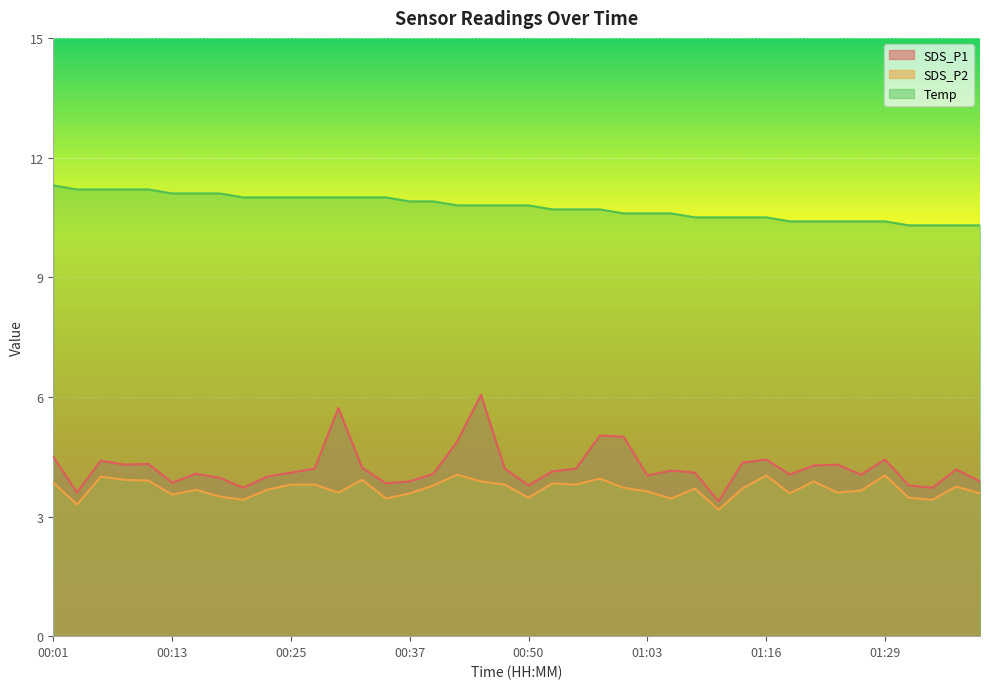

At which category does the chart reach its peak across all series?

00:01